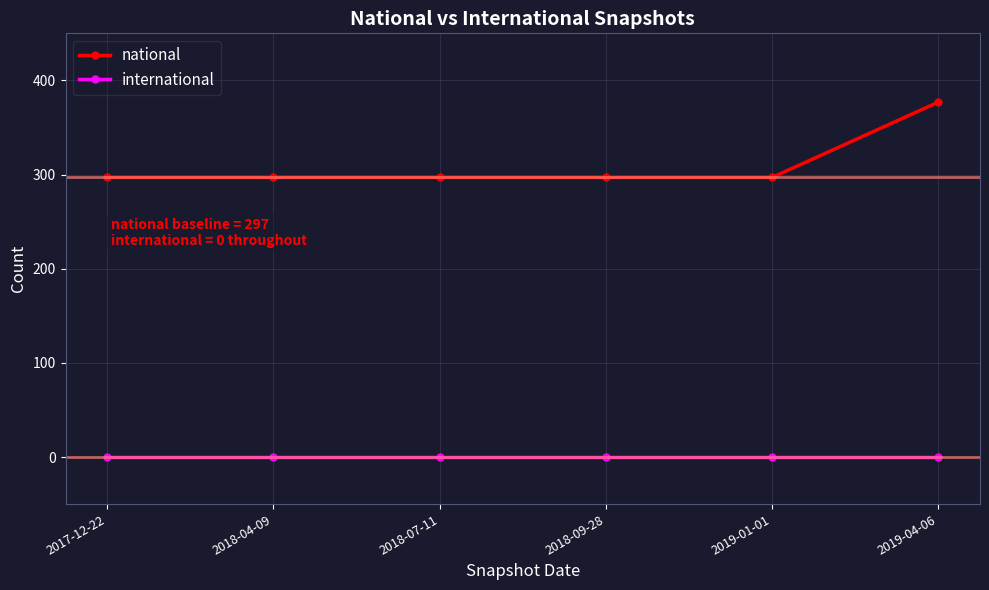

What is the approximate value of national at 2019-01-01?

297